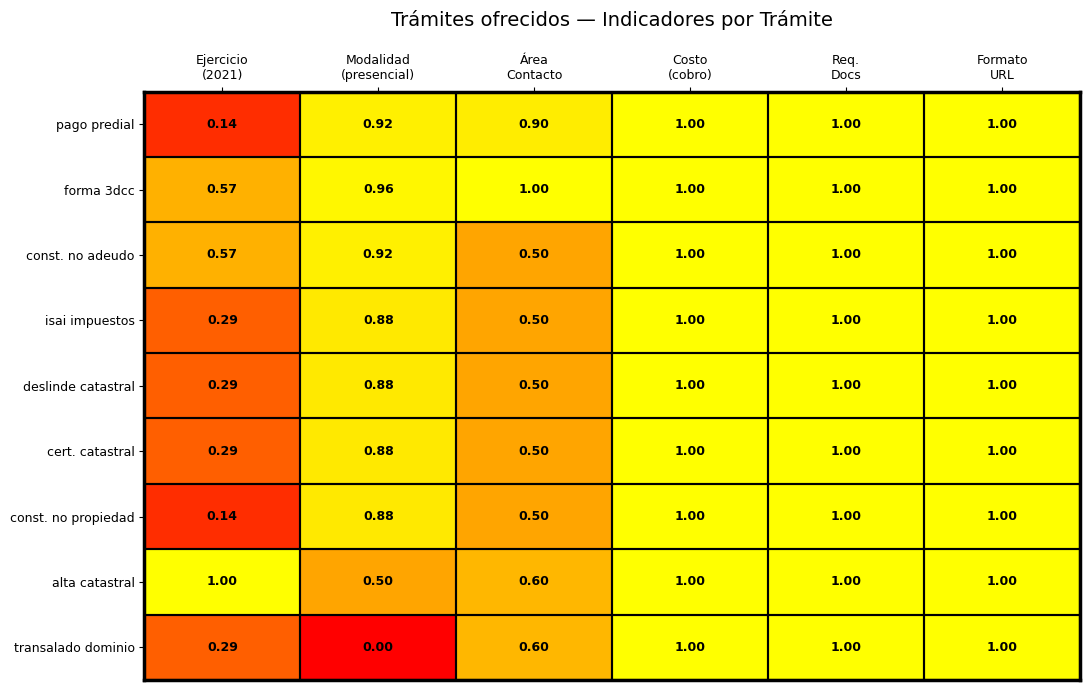

At how many categories does at least one series exceed 0?

6